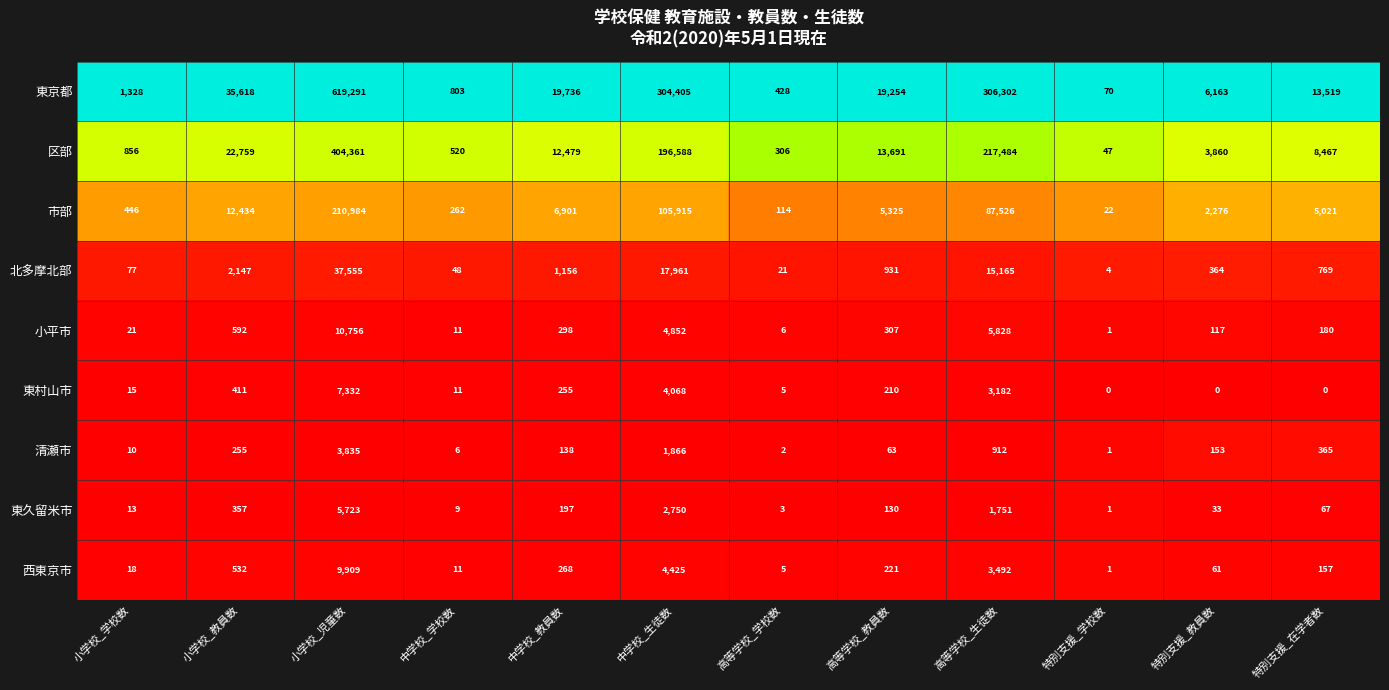

Where does the 北多摩北部 series first go above 931?

小学校_教員数